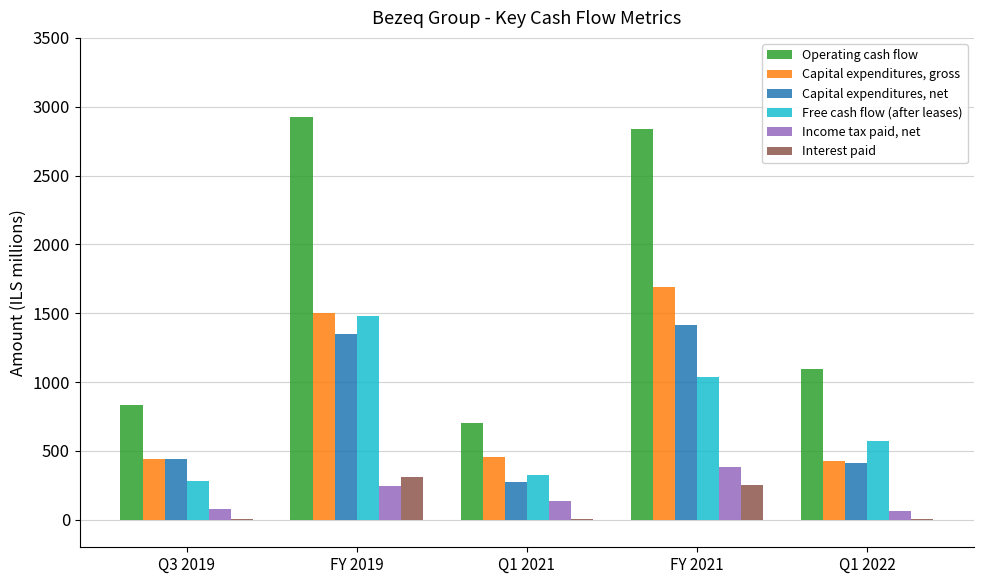

Is the value of Interest paid at FY 2021 greater than the value of Free cash flow (after leases) at Q1 2022?

No